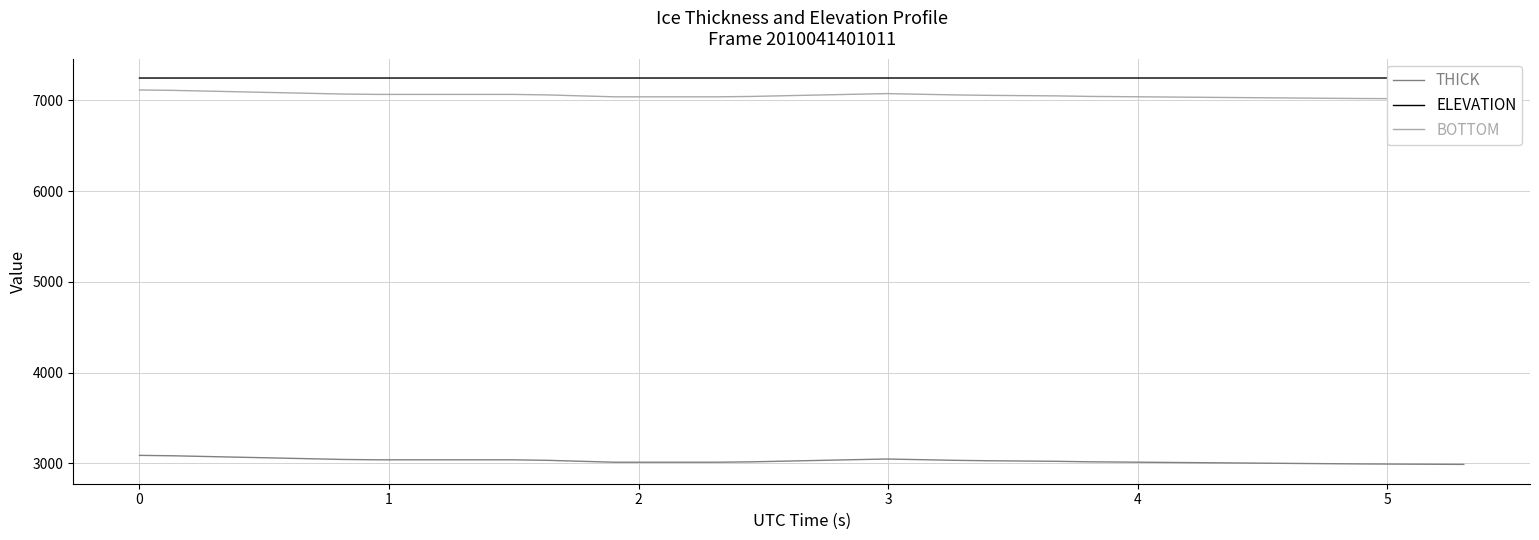

Reading left to right, list all the values displayed in this chart.

THICK: 3089.5	3084.7	3076.6	3068.6	3060.5	3052.4	3044.3	3040.4	3040.4	3040.4	3040.4	3040.4	3034.9	3024.2	3013.8	3013.8	3013.8	3013.8	3017.9	3025.8	3033.7	3041.6	3049.2	3042.1	3035.0	3030.0	3027.1	3024.1	3018.3	3015.3	3012.4	3009.5	3006.5	3003.6	3000.7	2997.8	2995.1	2993.2	2991.6	2989.9
ELEVATION: 7244.3	7244.3	7244.3	7244.3	7244.3	7244.3	7244.3	7244.3	7244.3	7244.4	7244.4	7244.4	7244.4	7244.4	7244.4	7244.4	7244.4	7244.4	7244.4	7244.5	7244.5	7244.5	7244.5	7244.5	7244.5	7244.5	7244.5	7244.5	7244.5	7244.5	7244.5	7244.5	7244.5	7244.5	7244.5	7244.4	7244.4	7244.4	7244.4	7244.4
BOTTOM: 7113.0	7108.2	7100.2	7092.1	7084.0	7075.9	7067.9	7064.0	7064.0	7064.0	7064.0	7064.0	7058.4	7047.7	7037.3	7037.3	7037.3	7037.3	7041.4	7049.3	7057.2	7065.1	7072.7	7065.6	7058.5	7053.5	7050.6	7047.6	7041.8	7038.9	7035.9	7033.0	7030.1	7027.1	7024.2	7021.3	7018.6	7016.7	7015.1	7013.4